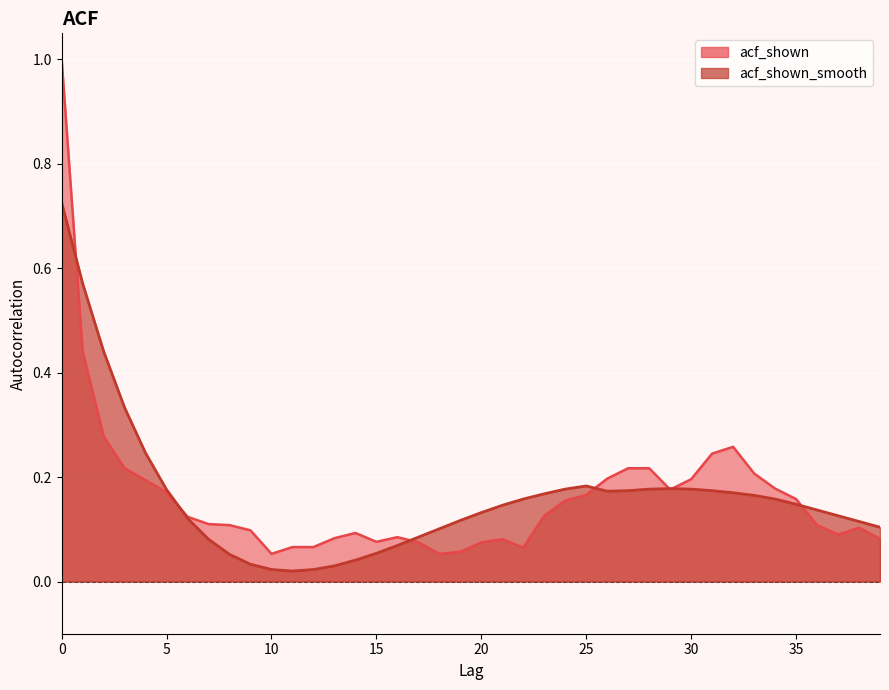

What is the maximum value for acf_shown_smooth?

0.7